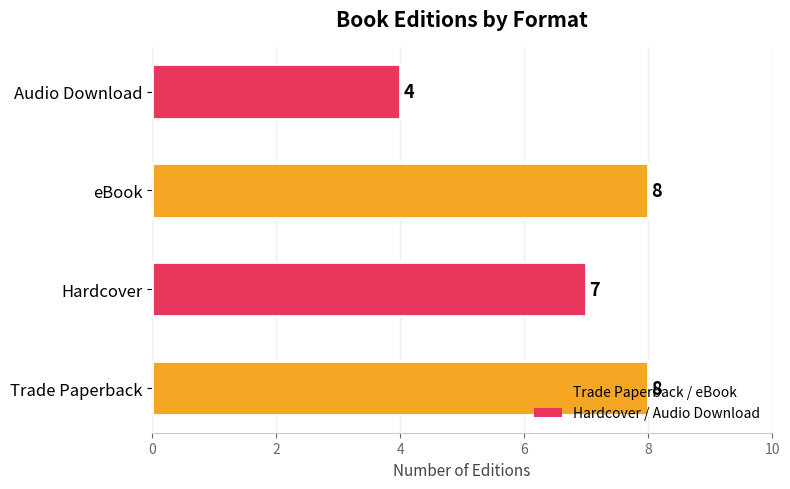

True or false: the data shows 11 at eBook.

False